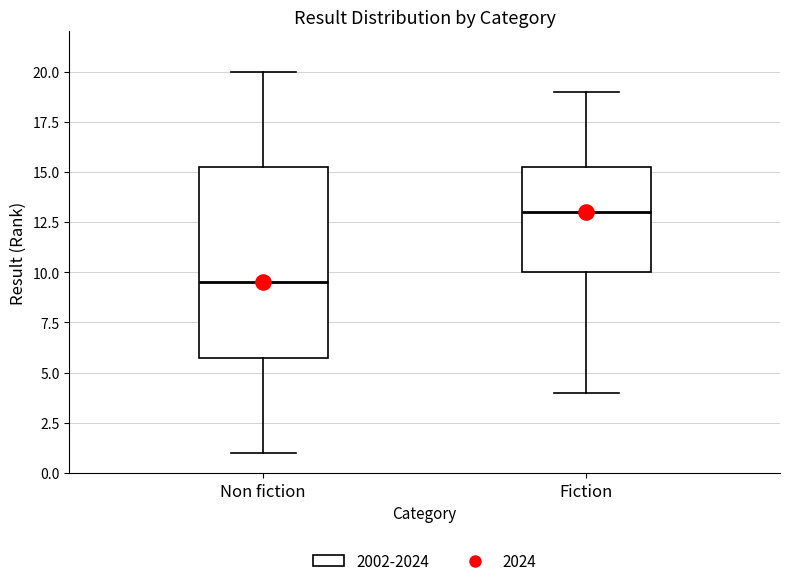

Which box is the tallest, from its lower edge to its upper edge?

Non fiction